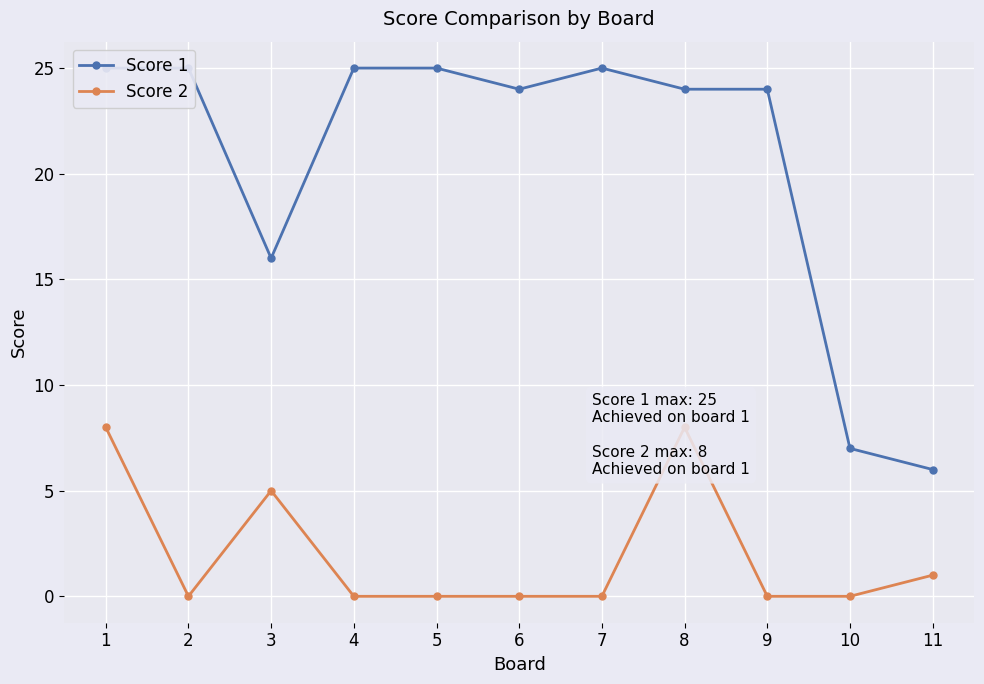

How many interior local valleys does the Score 2 series have?

1